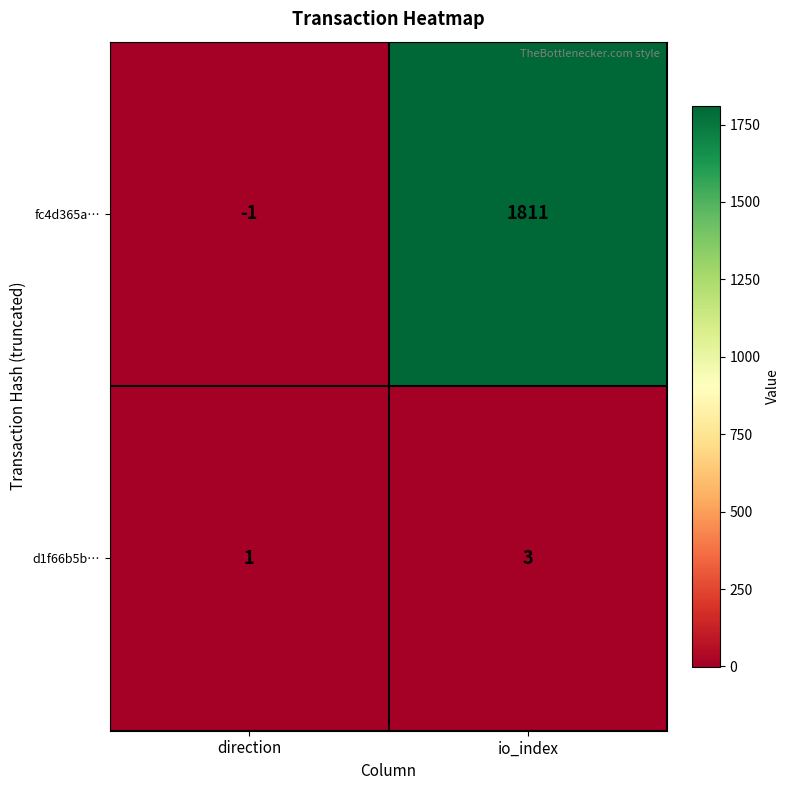

Which series changed the most between direction and io_index?

fc4d365a…